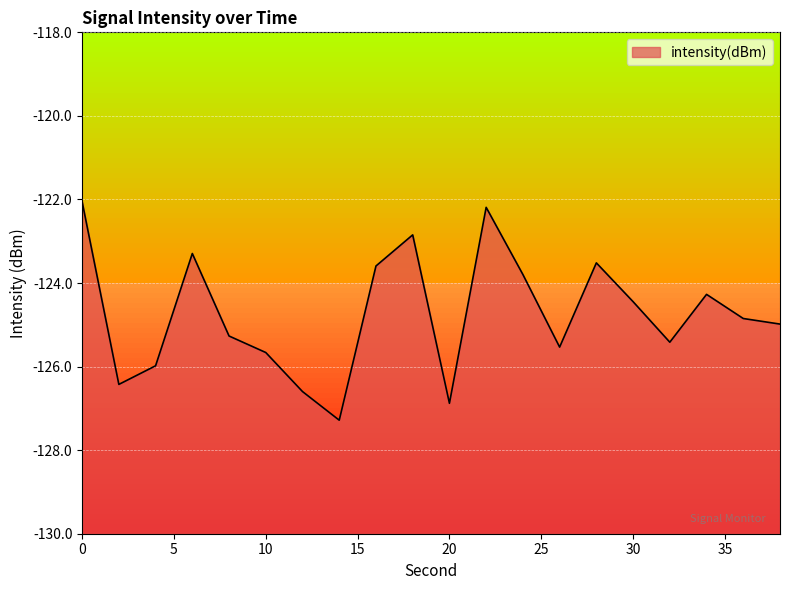

Reading left to right, what are all the values shown in this chart?

0=-122.1	2=-126.4	4=-126.0	6=-123.3	8=-125.3	10=-125.7	12=-126.6	14=-127.3	16=-123.6	18=-122.8	20=-126.9	22=-122.2	24=-123.8	26=-125.5	28=-123.5	30=-124.4	32=-125.4	34=-124.3	36=-124.8	38=-125.0